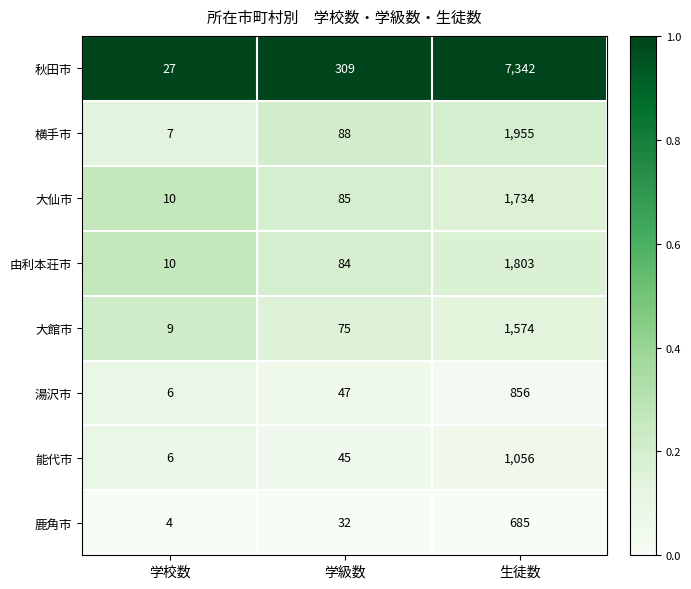

Reading right to left, extract all data points from this chart.

秋田市: 7342	309	27
横手市: 1955	88	7
大仙市: 1734	85	10
由利本荘市: 1803	84	10
大館市: 1574	75	9
湯沢市: 856	47	6
能代市: 1056	45	6
鹿角市: 685	32	4